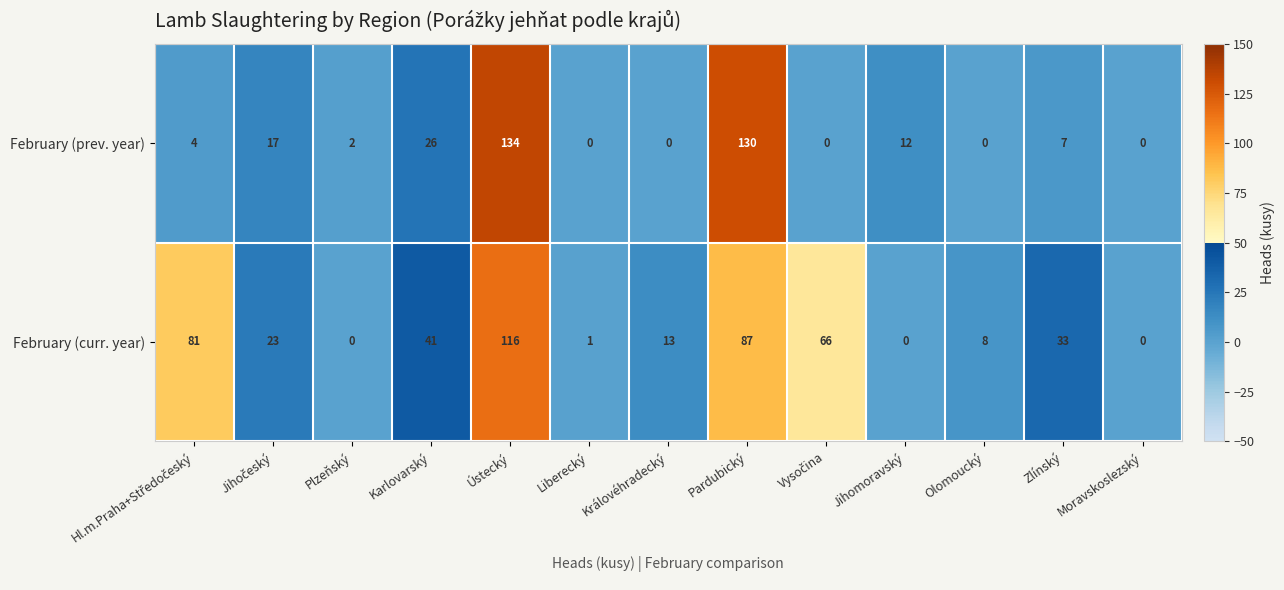

List the series in order of their overall mean, highest first.

February (curr. year), February (prev. year)